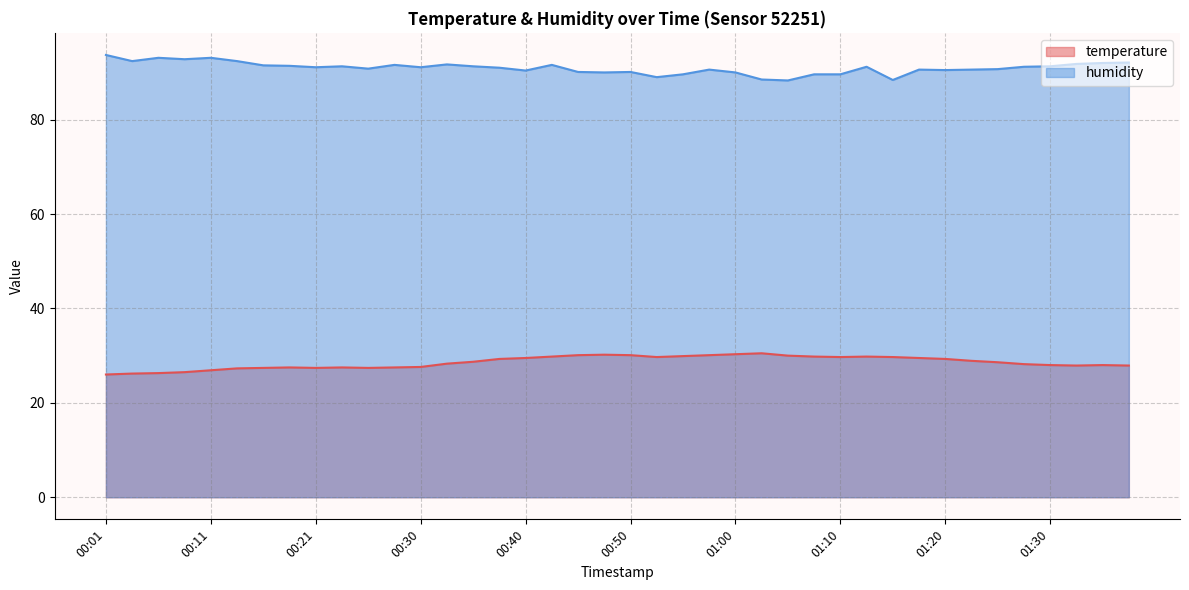

Where is the first local maximum for humidity?

00:06